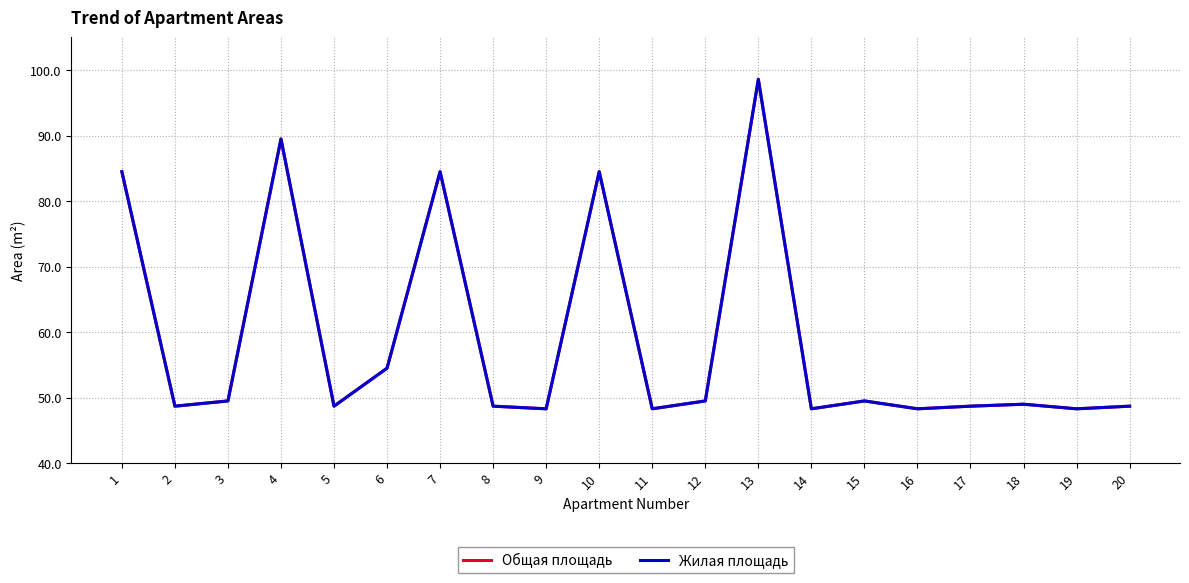

Does the chart have visible grid lines?

Yes